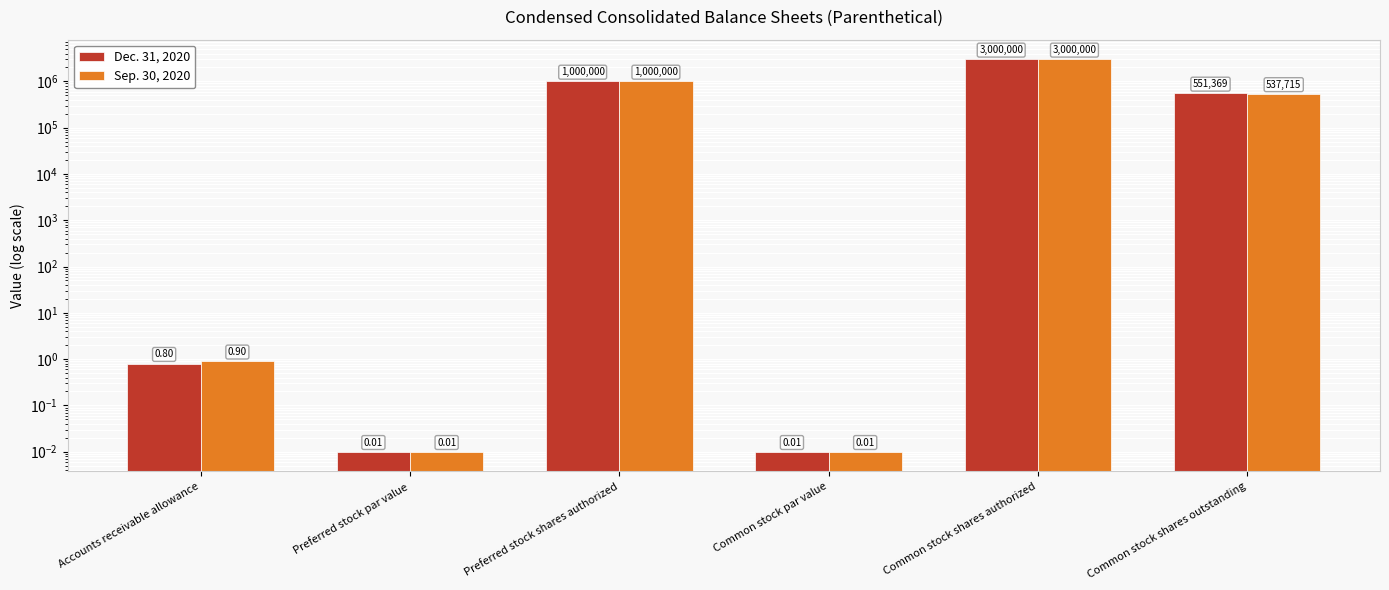

What is the label of the 1st bar from the right?

Common stock shares outstanding